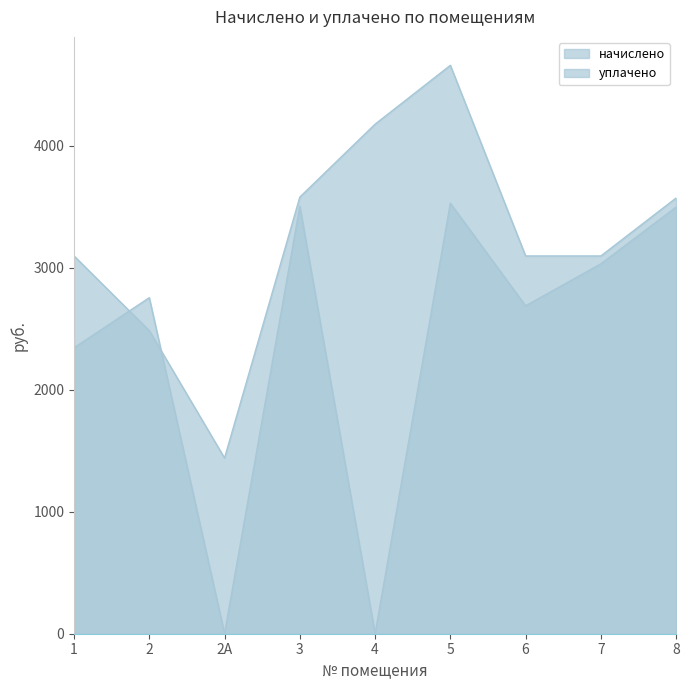

Between 3 and 2А, which is larger?

3